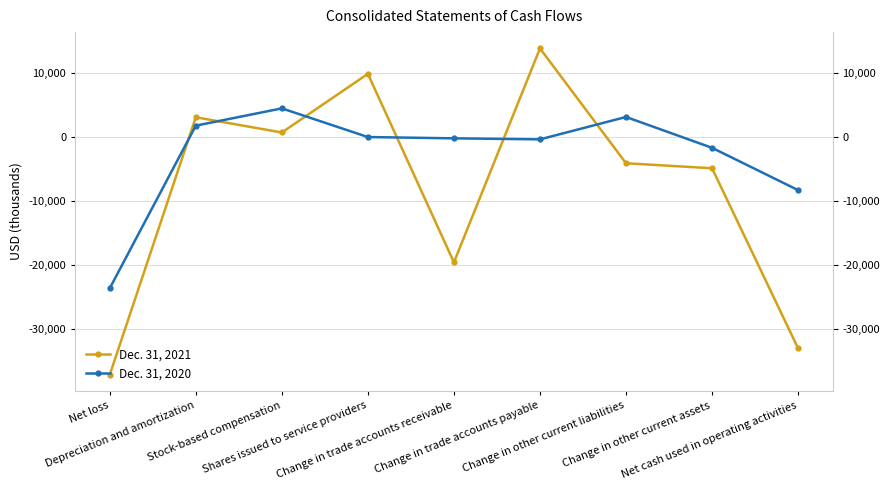

What is the value of the Dec. 31, 2020 point at the 8th from the left?

-1686